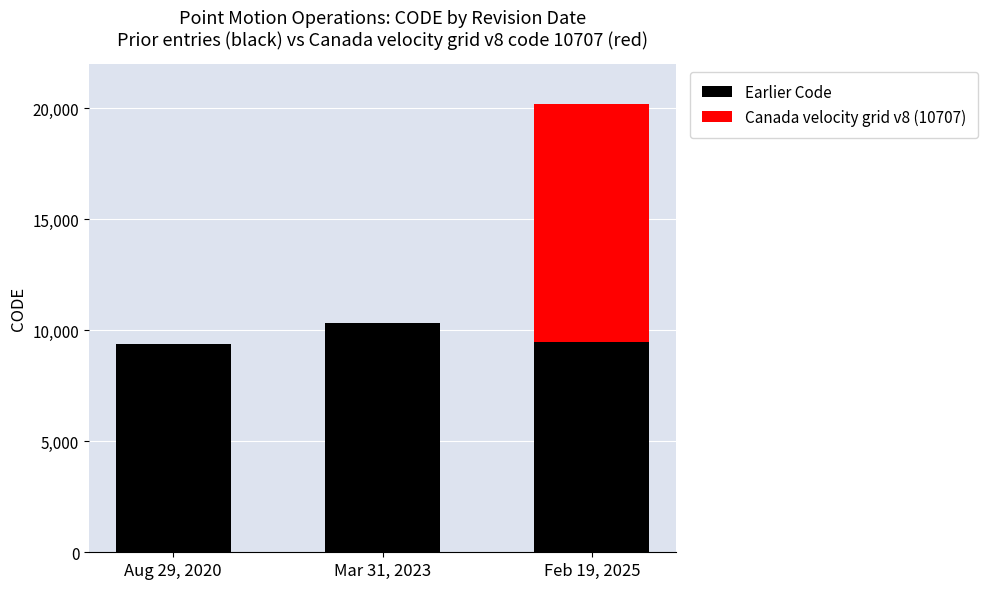

At which category is the sum across all series the highest?

Feb 19, 2025